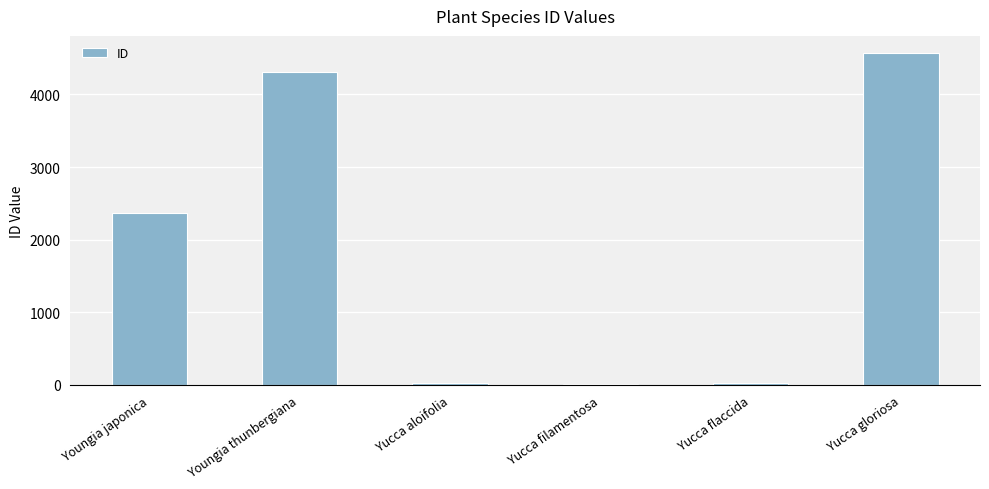

What is the sum of the values at Yucca gloriosa and Yucca filamentosa?

4596